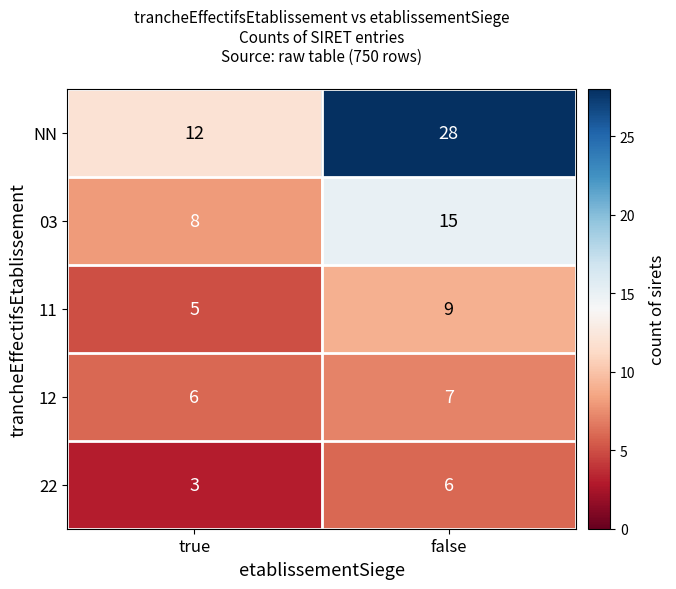

What is the difference between the highest and lowest values at true?

9